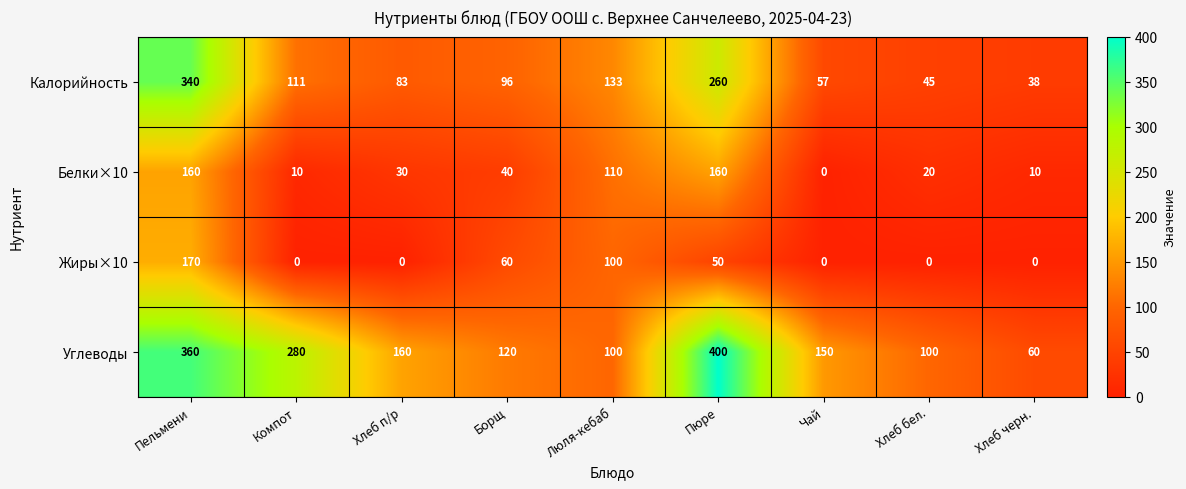

At which category is the sum across all series the highest?

Пельмени